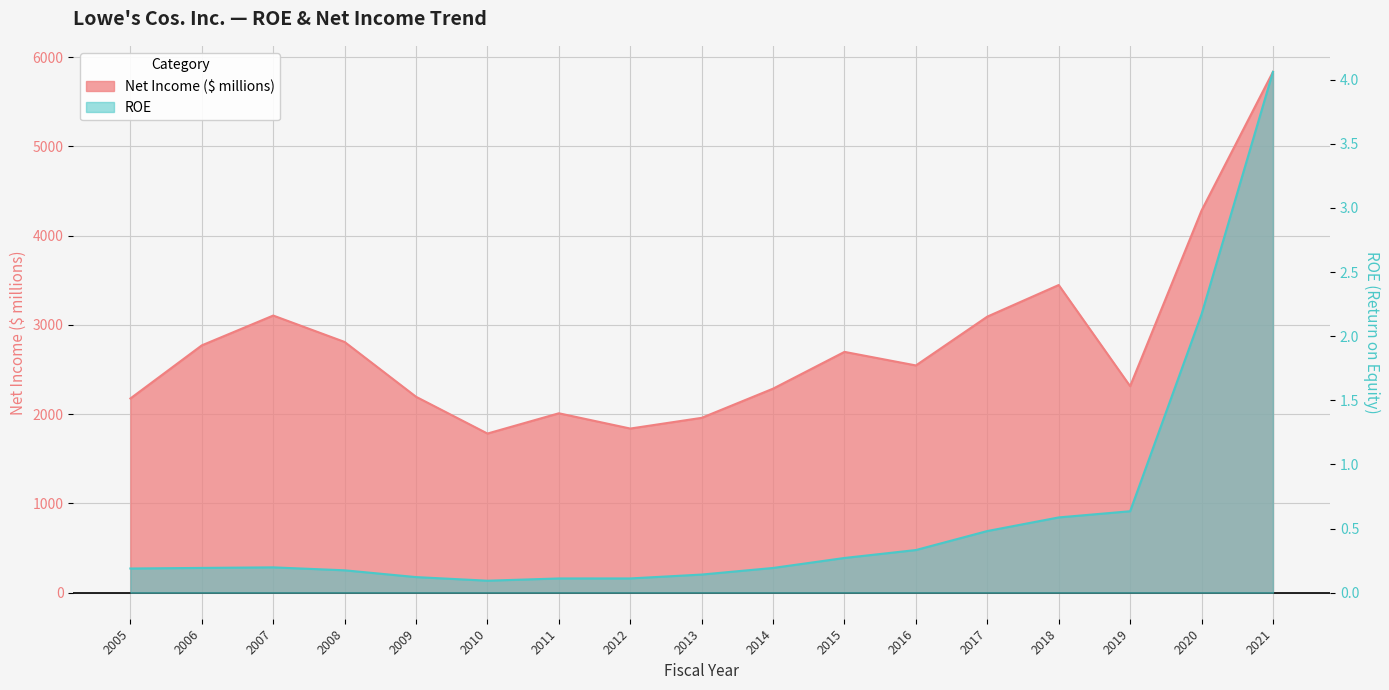

Count the number of data series in this chart.

2